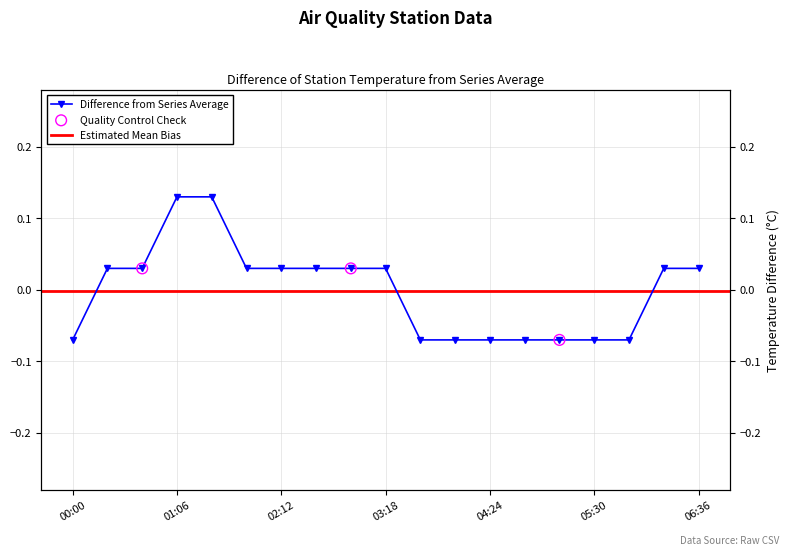

Between 05:08 and 04:24, which is larger?

05:08